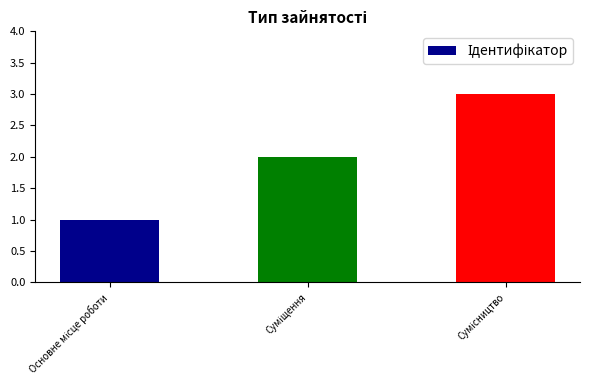

What is the smallest value displayed?

1